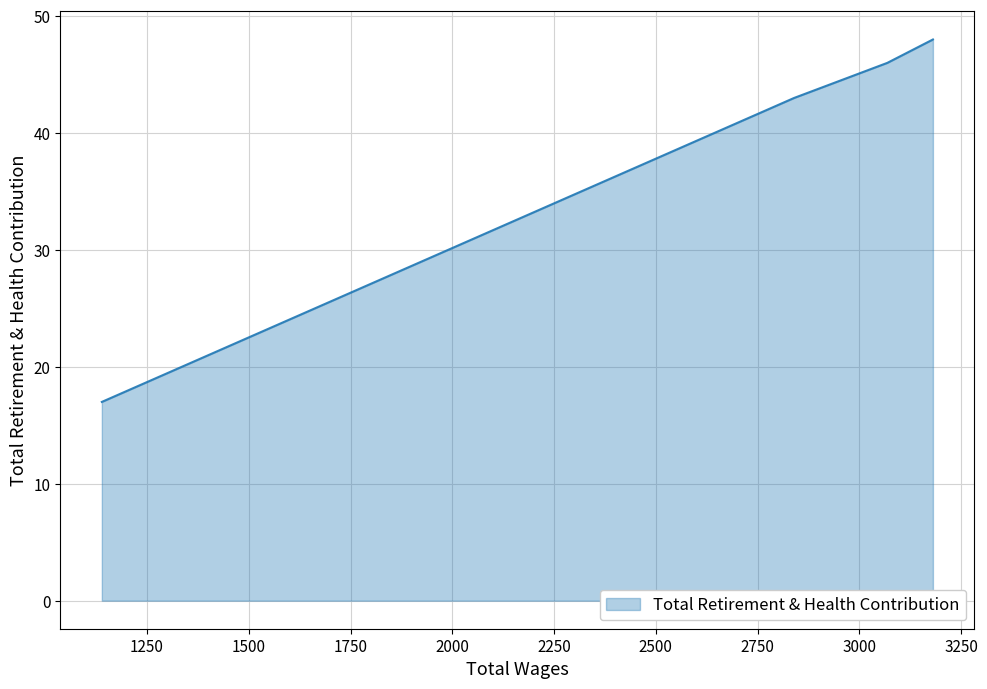

Which label corresponds to the largest value in the chart?

3181.0